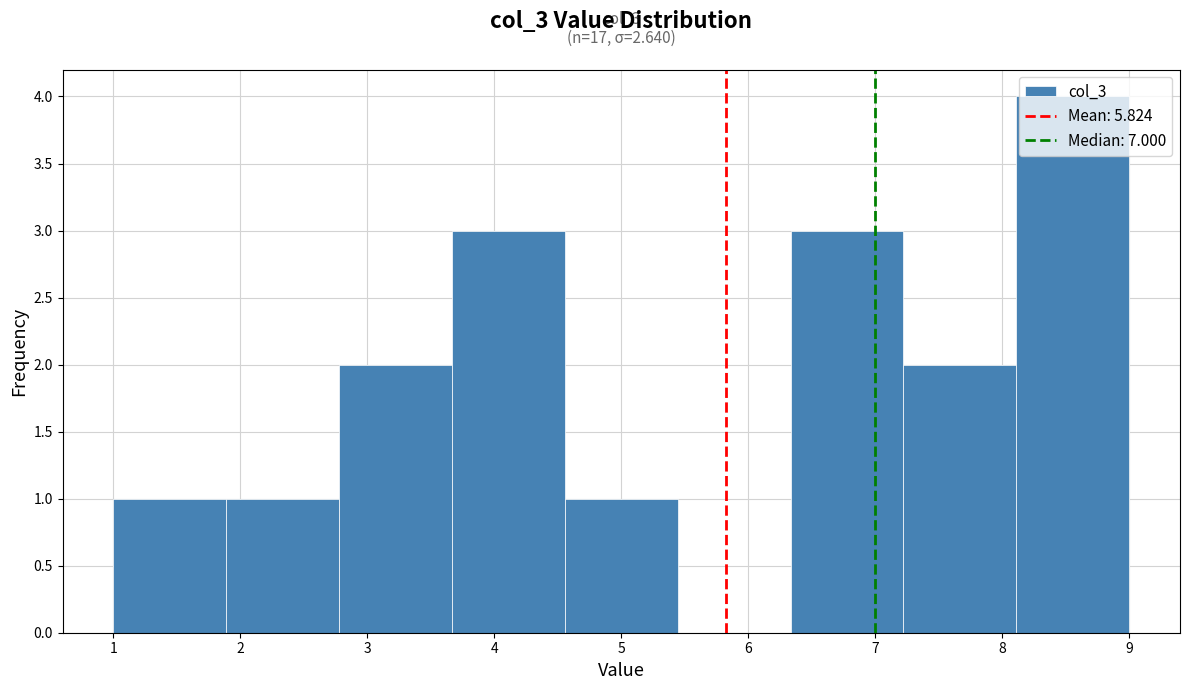

Which range on the x-axis has the tallest bar?

8.1 to 9.0